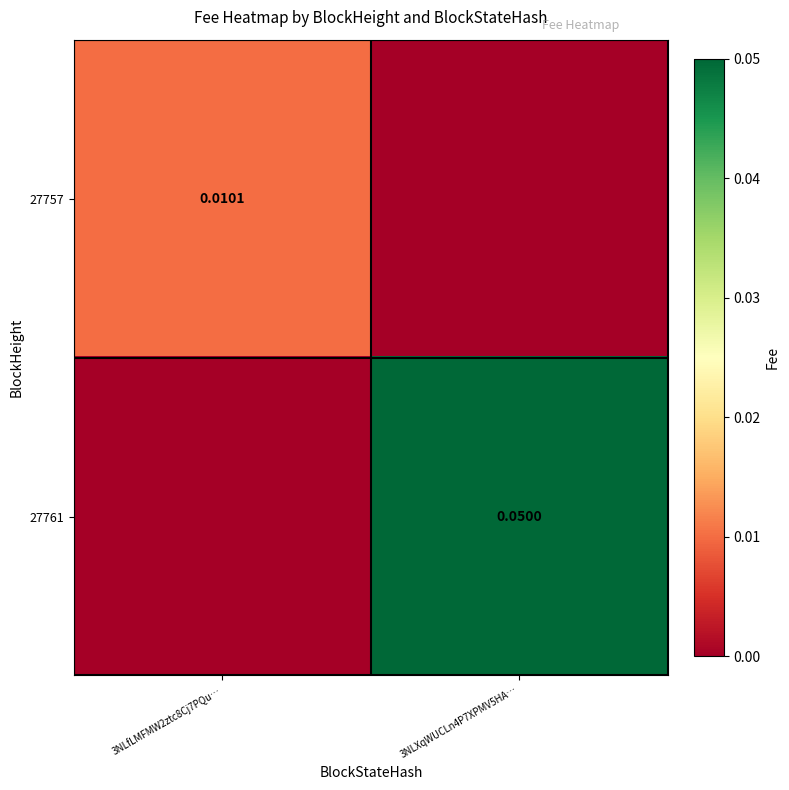

How many data points in 27757 are above 0?

1